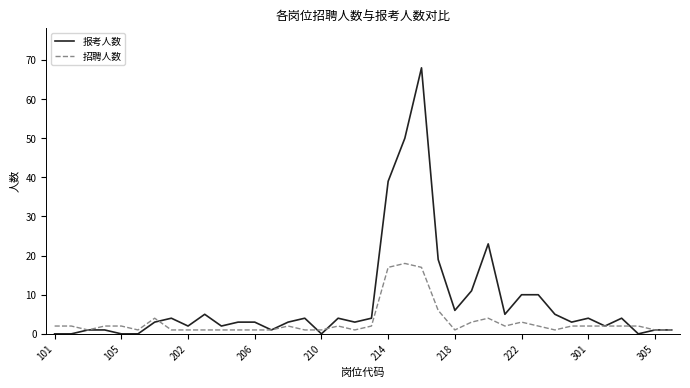

True or false: 招聘人数 and 报考人数 cross at least once.

True